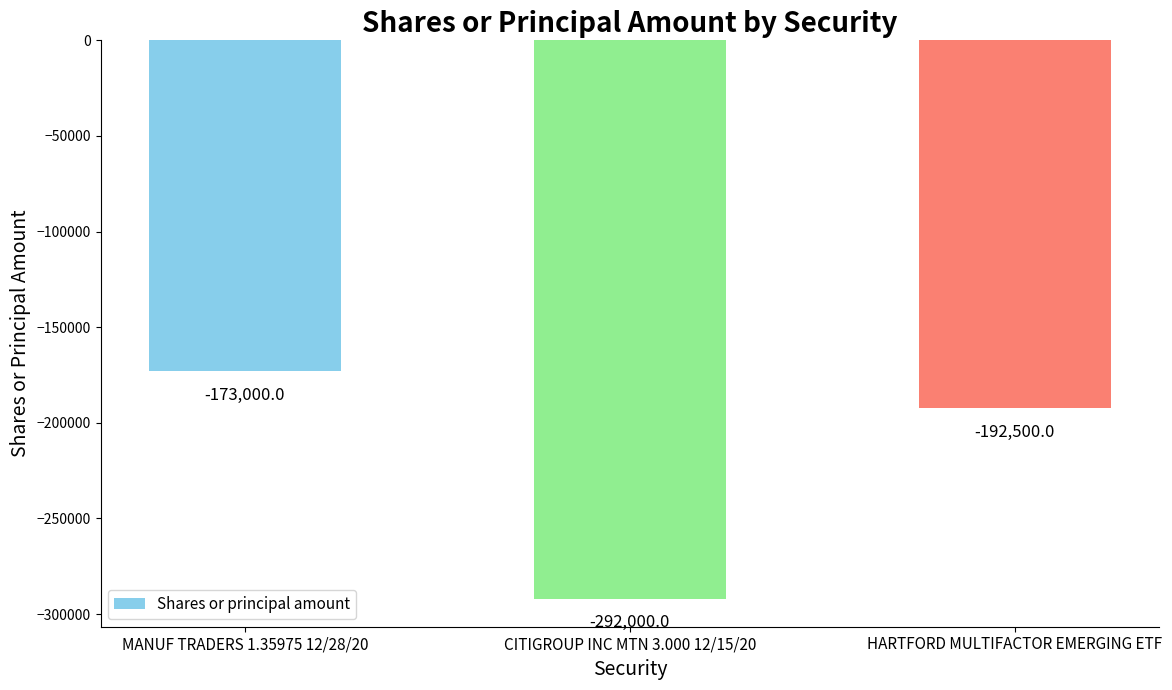

List the labels in order of value, largest first.

MANUF TRADERS 1.35975 12/28/20, HARTFORD MULTIFACTOR EMERGING ETF, CITIGROUP INC MTN 3.000 12/15/20